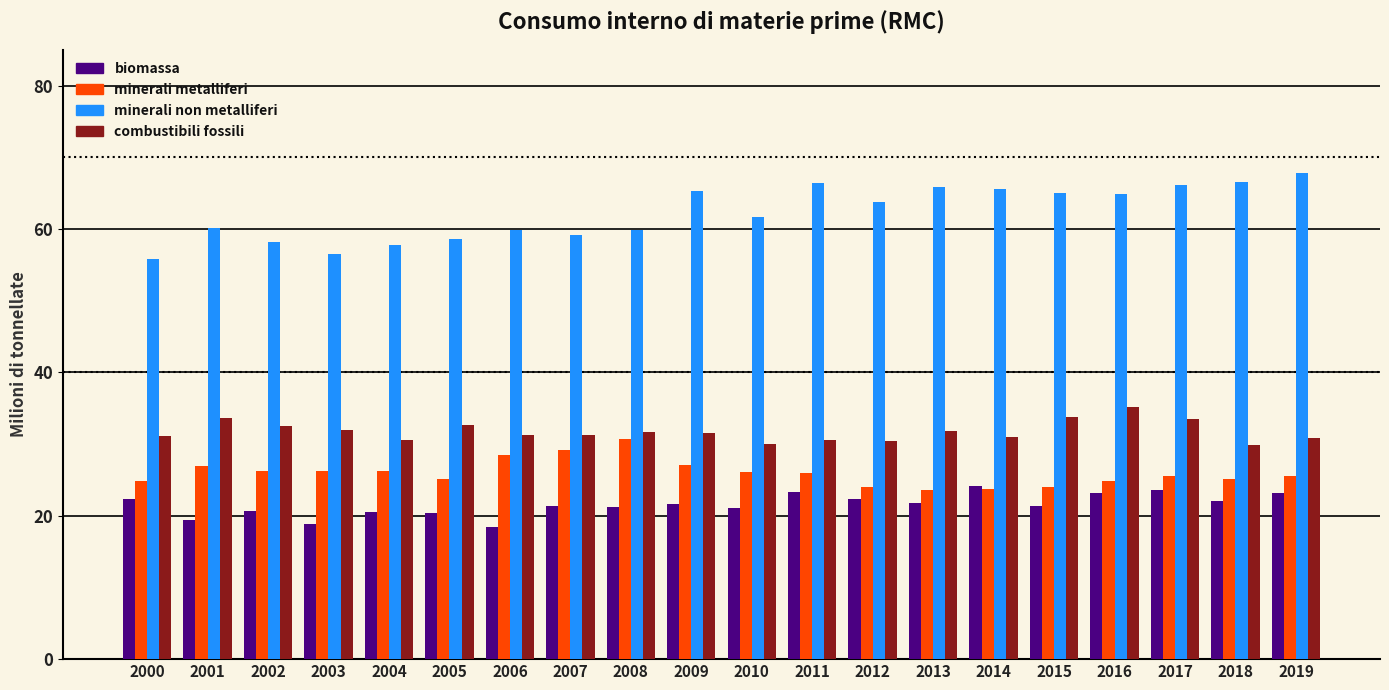

What is the spread (max minus min) of values at 2004?

37.2